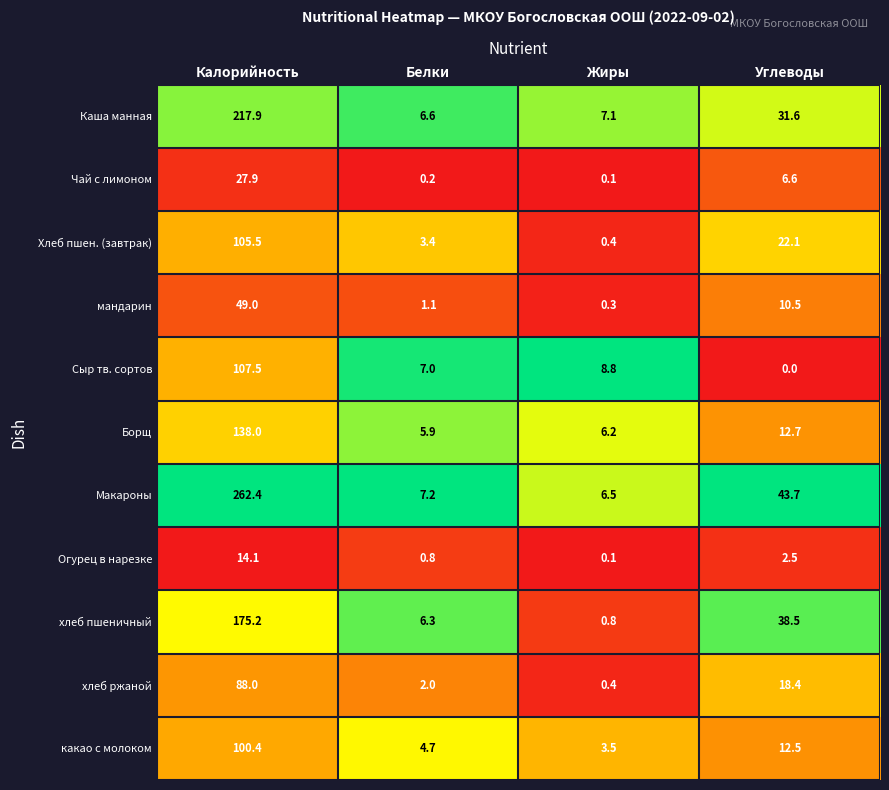

Which series has the widest spread of values?

Макароны